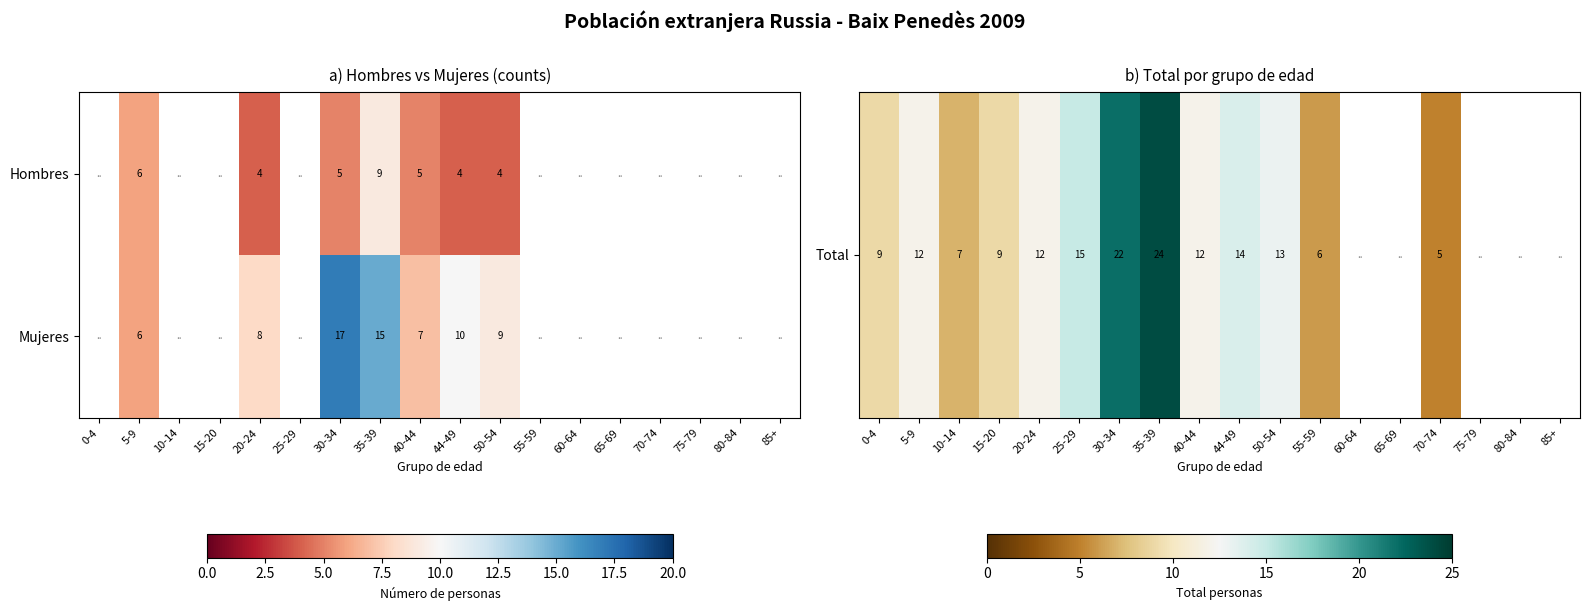

True or false: Hombres has a value of 6 at 5-9.

True